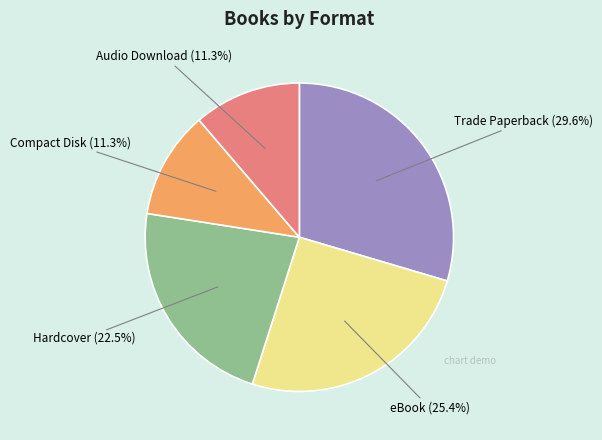

The Hardcover slice represents 12% of the pie. True or false?

False